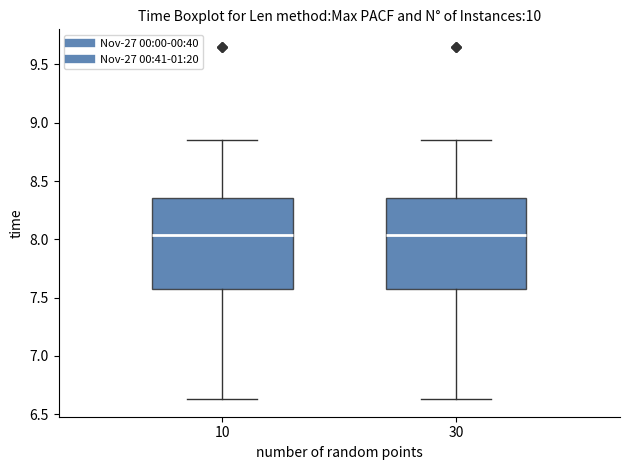

Reading left to right, transcribe this box plot: for each box, give where its median line is, the range the box spans, and where its two whiskers end, as read against the y-axis. The values are not printed on the chart, so give them approximately, as read against the axis.

10: median 8.05, box 7.55 to 8.35, whiskers 6.65 to 8.85
30: median 8.05, box 7.55 to 8.35, whiskers 6.65 to 8.85